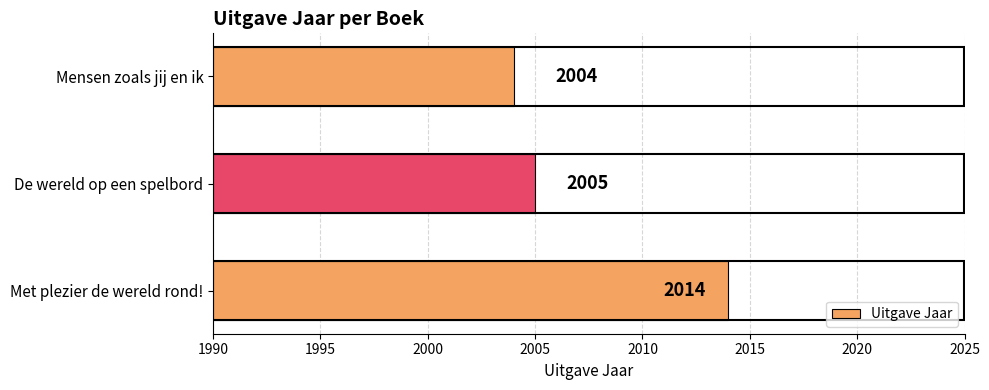

Reading bottom to top, list all the values displayed in this chart.

2014	2005	2004